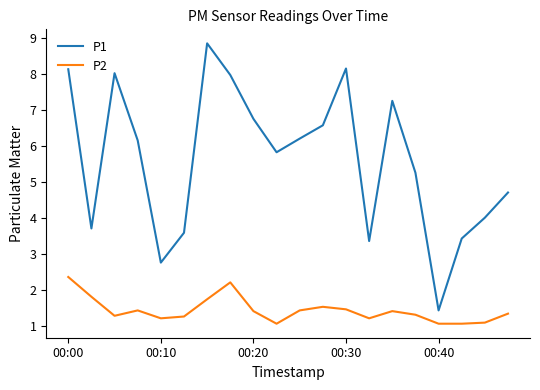

Which series has the largest total across all categories?

P1